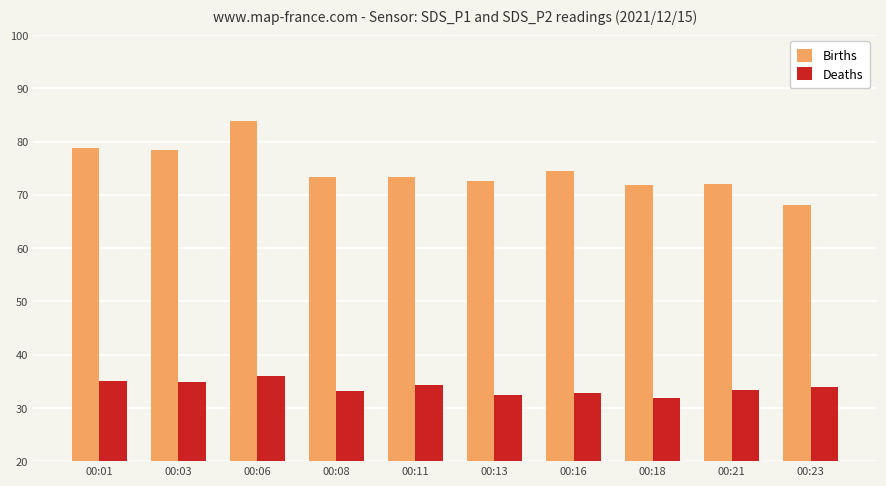

Which series has the largest total across all categories?

Births